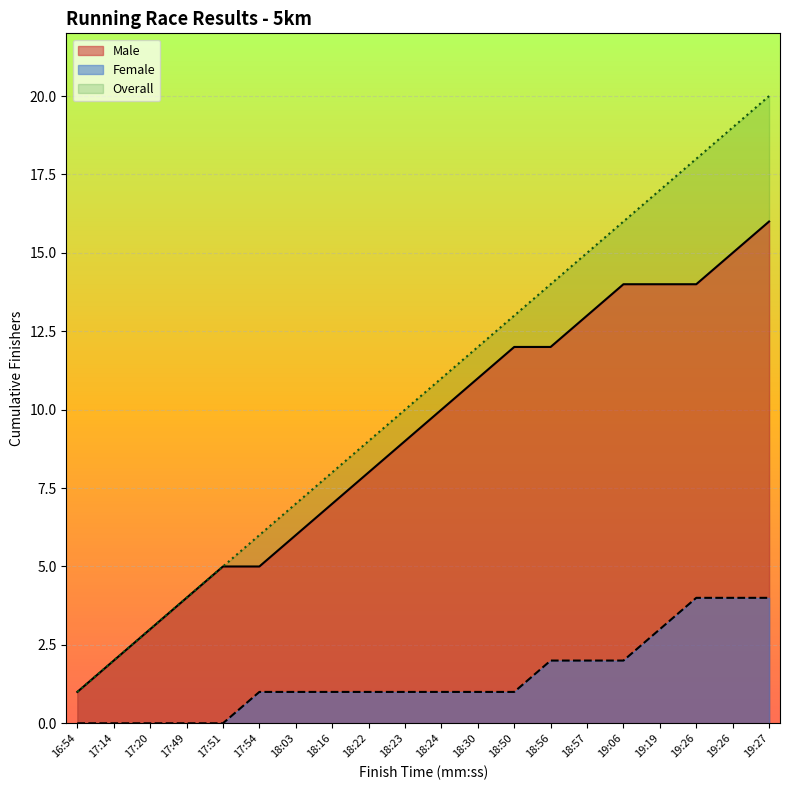

What are all the series names shown in the legend?

Male, Female, Overall